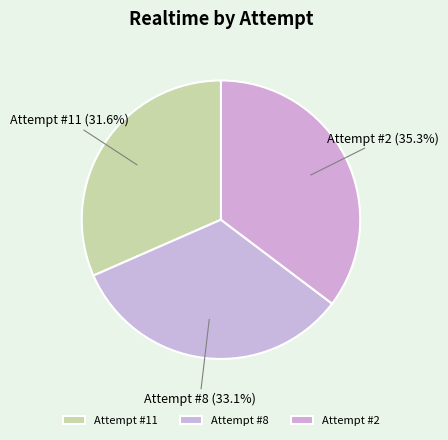

Which slice is the smallest?

Attempt #11